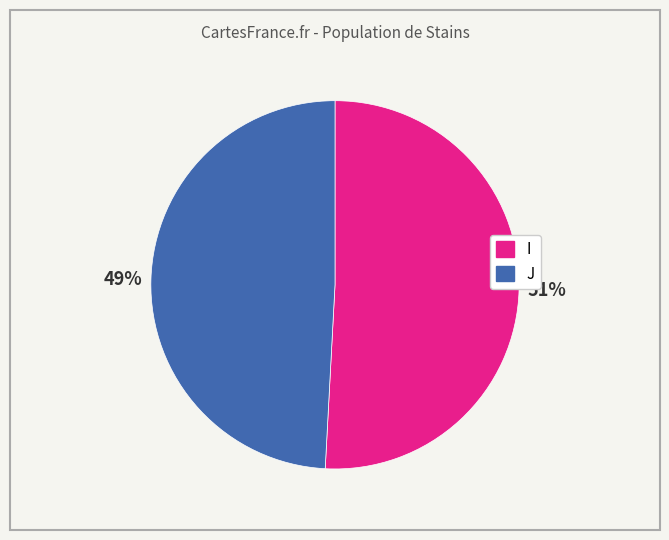

Combined, do J and I account for over 50%?

Yes